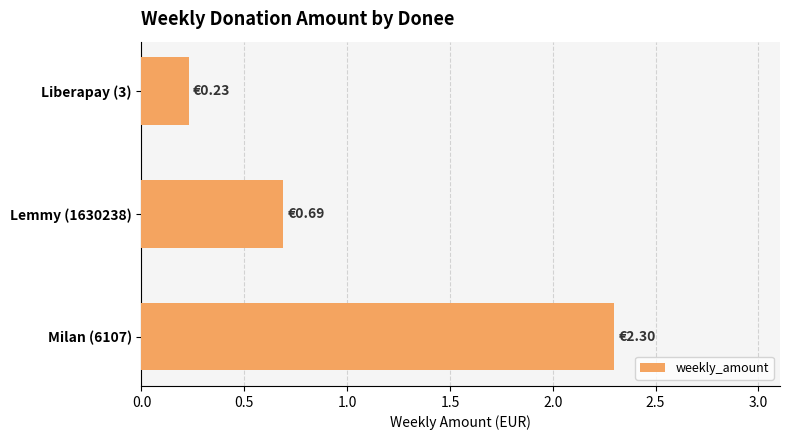

Count the values in the range 0 to 2.

2